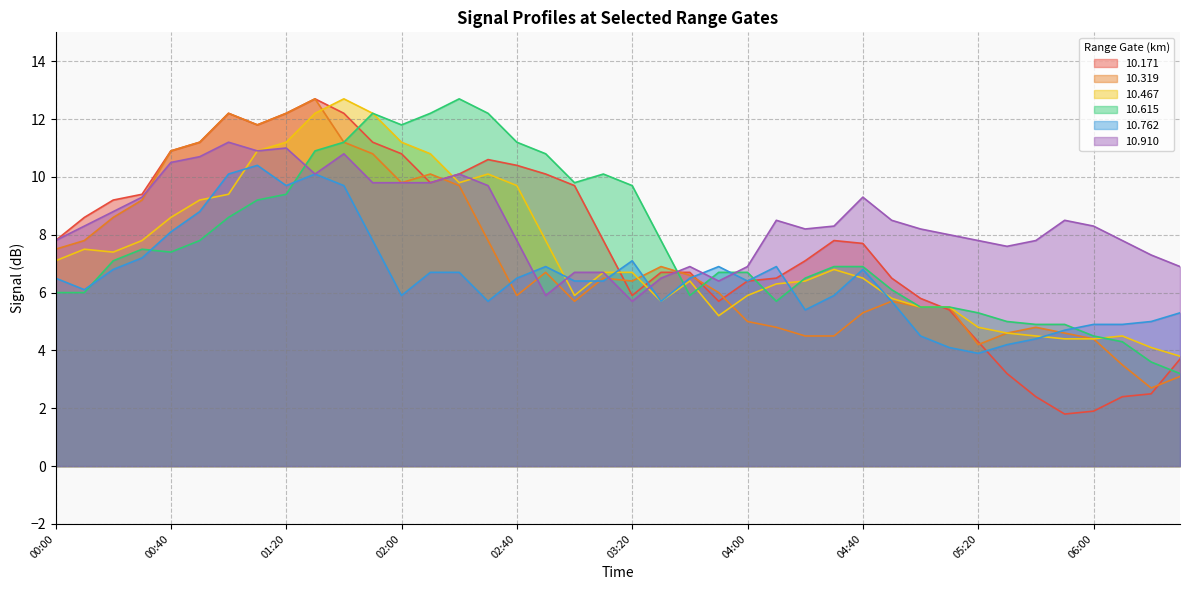

How many values in the 10.171 series are below 7?

17